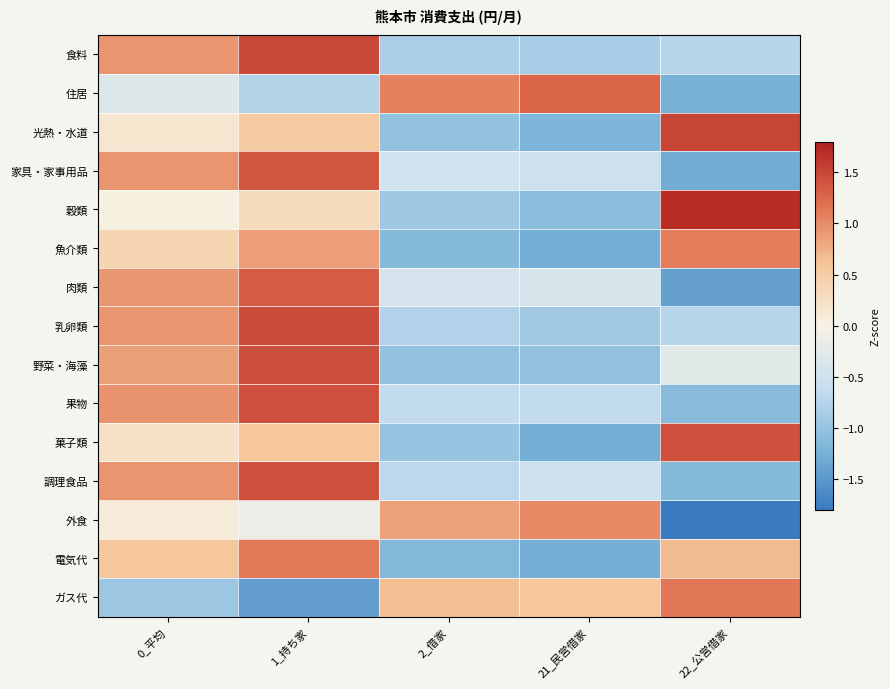

Reading left to right, what are all the values shown in this chart?

食料: 0_平均=0.9	1_持ち家=1.5	2_借家=-0.8	21_民営借家=-0.8	22_公営借家=-0.7
住居: 0_平均=-0.3	1_持ち家=-0.8	2_借家=1.1	21_民営借家=1.3	22_公営借家=-1.2
光熱・水道: 0_平均=0.2	1_持ち家=0.5	2_借家=-1.0	21_民営借家=-1.2	22_公営借家=1.5
家具・家事用品: 0_平均=0.9	1_持ち家=1.4	2_借家=-0.5	21_民営借家=-0.5	22_公営借家=-1.3
穀類: 0_平均=0.0	1_持ち家=0.3	2_借家=-0.9	21_民営借家=-1.1	22_公営借家=1.7
魚介類: 0_平均=0.4	1_持ち家=0.9	2_借家=-1.1	21_民営借家=-1.3	22_公営借家=1.1
肉類: 0_平均=0.9	1_持ち家=1.3	2_借家=-0.4	21_民営借家=-0.4	22_公営借家=-1.4
乳卵類: 0_平均=0.9	1_持ち家=1.5	2_借家=-0.8	21_民営借家=-0.9	22_公営借家=-0.7
野菜・海藻: 0_平均=0.9	1_持ち家=1.4	2_借家=-1.0	21_民営借家=-1.0	22_公営借家=-0.3
果物: 0_平均=0.9	1_持ち家=1.4	2_借家=-0.6	21_民営借家=-0.6	22_公営借家=-1.1
菓子類: 0_平均=0.2	1_持ち家=0.6	2_借家=-1.0	21_民営借家=-1.3	22_公営借家=1.4
調理食品: 0_平均=0.9	1_持ち家=1.4	2_借家=-0.7	21_民営借家=-0.5	22_公営借家=-1.1
外食: 0_平均=0.1	1_持ち家=-0.2	2_借家=0.9	21_民営借家=1.0	22_公営借家=-1.8
電気代: 0_平均=0.6	1_持ち家=1.1	2_借家=-1.2	21_民営借家=-1.3	22_公営借家=0.7
ガス代: 0_平均=-0.9	1_持ち家=-1.4	2_借家=0.6	21_民営借家=0.6	22_公営借家=1.1